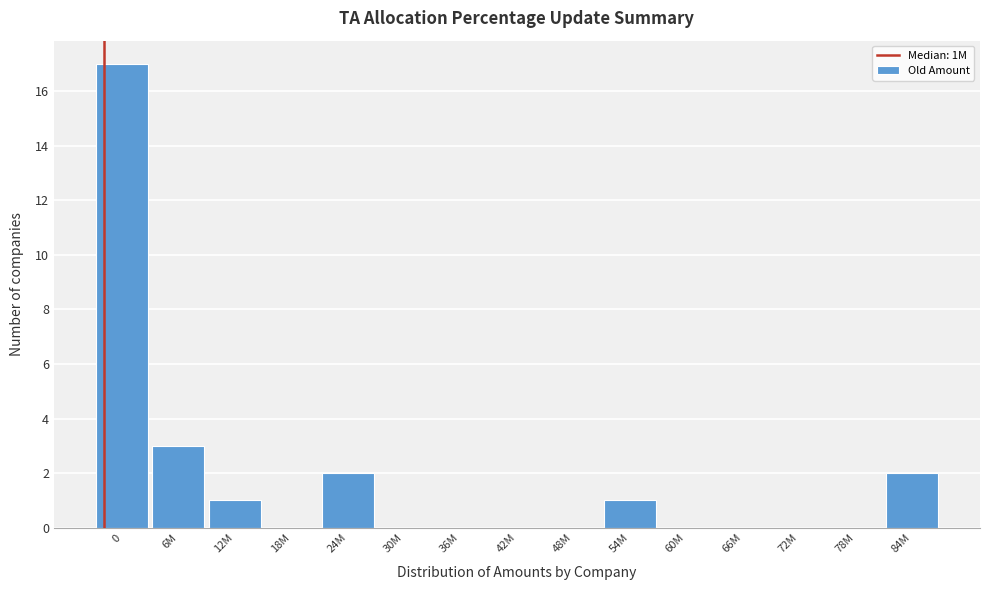

Reading right to left, list all the values displayed in this chart.

84M=2	78M=0	72M=0	66M=0	60M=0	54M=1	48M=0	42M=0	36M=0	30M=0	24M=2	18M=0	12M=1	6M=3	0=17